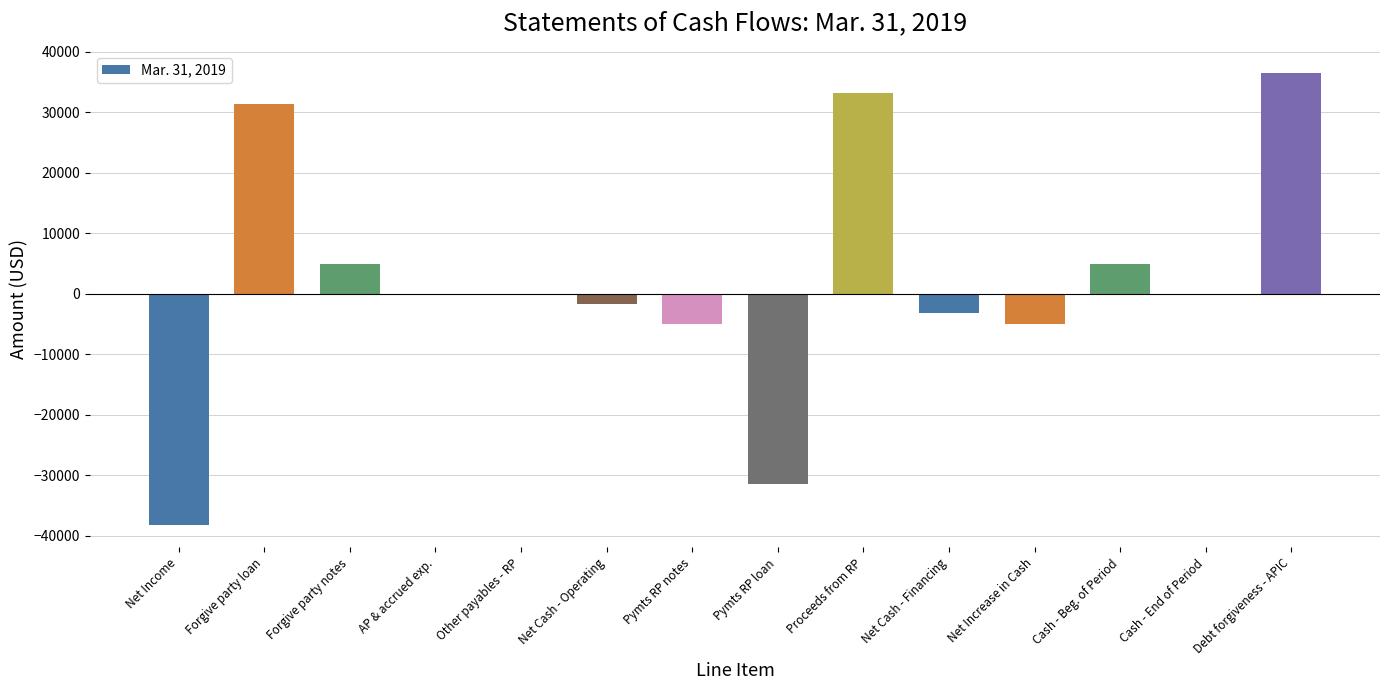

What is the sum of all values?

26446